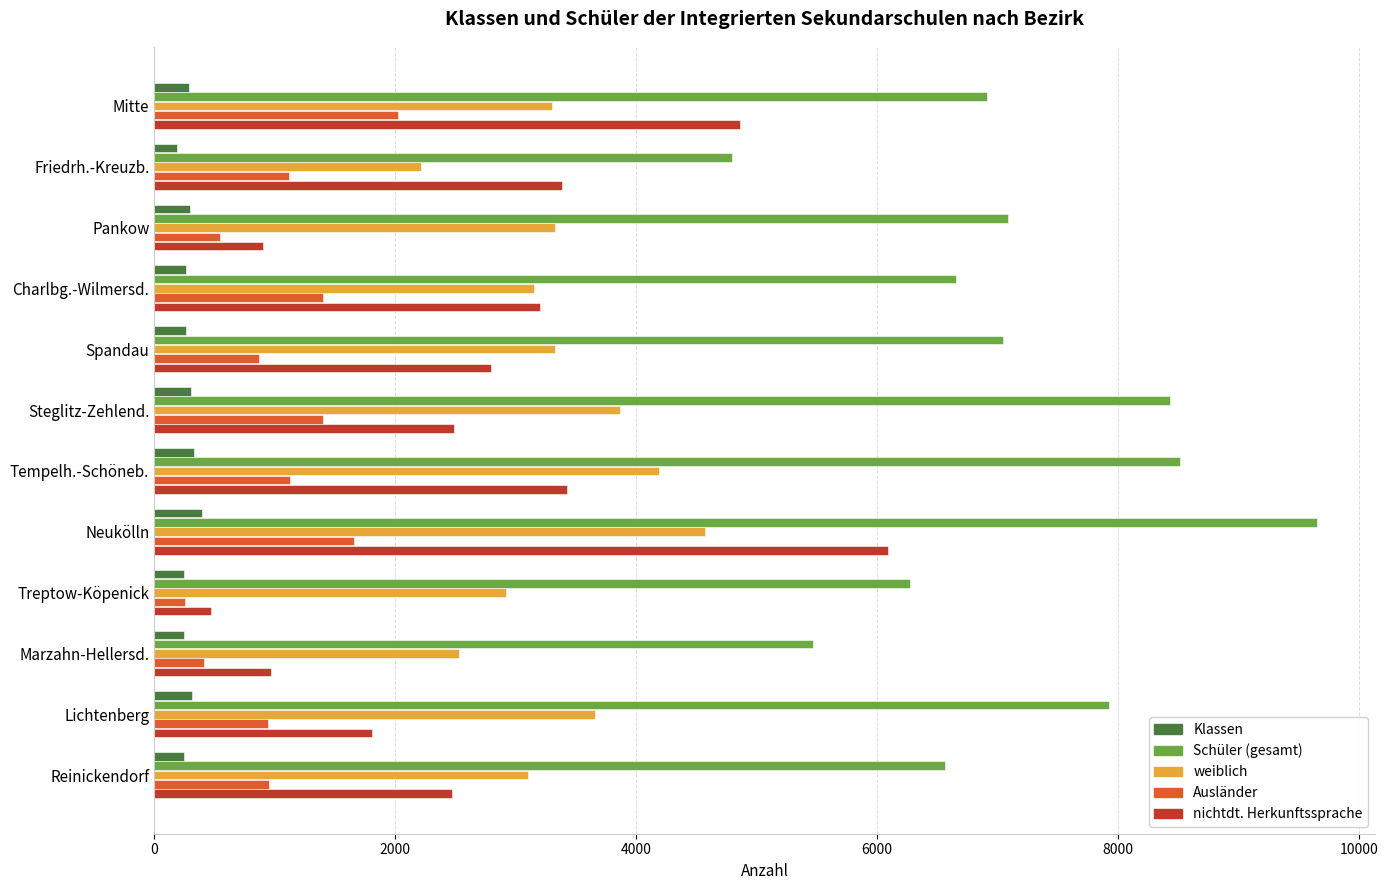

What is the difference between the maximum and minimum values in the weiblich series?

2354